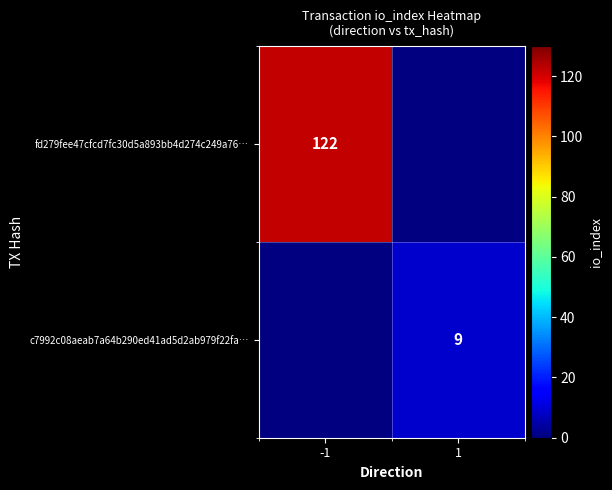

Is it true that fd279fee47cfcd7fc30d5a893bb4d274c249a76… equals 122 at -1?

True